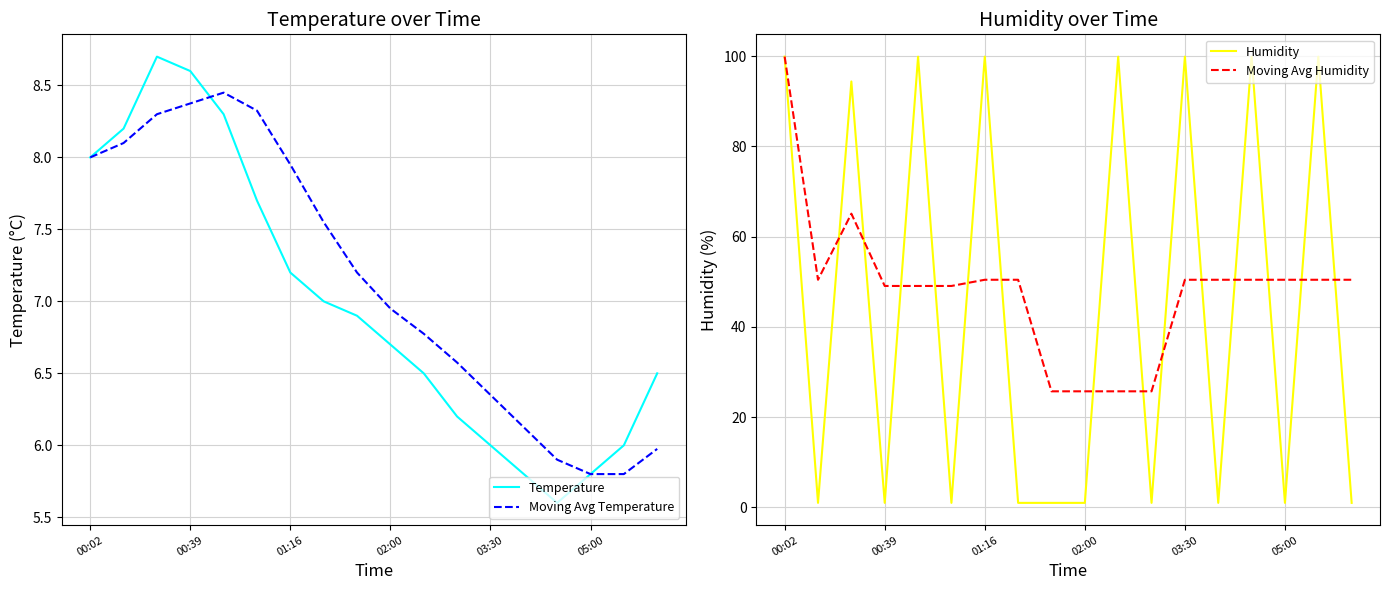

At which category is the sum across all series the highest?

00:02